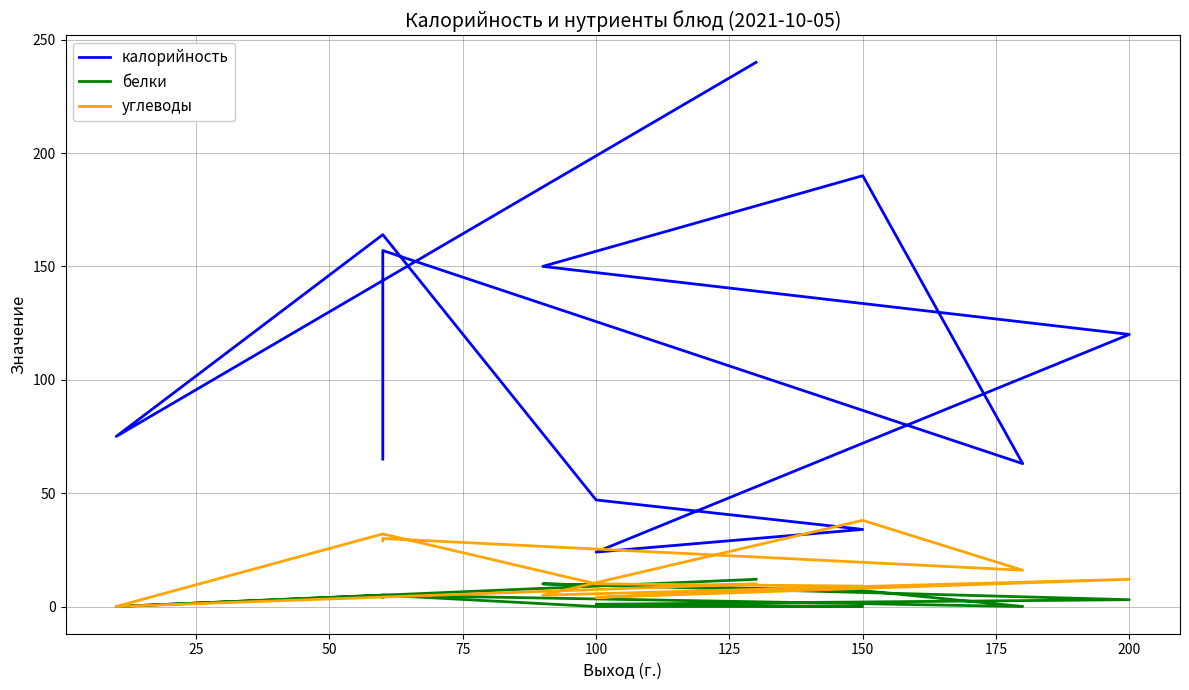

What is the value of the углеводы point at the 8th from the left?

5